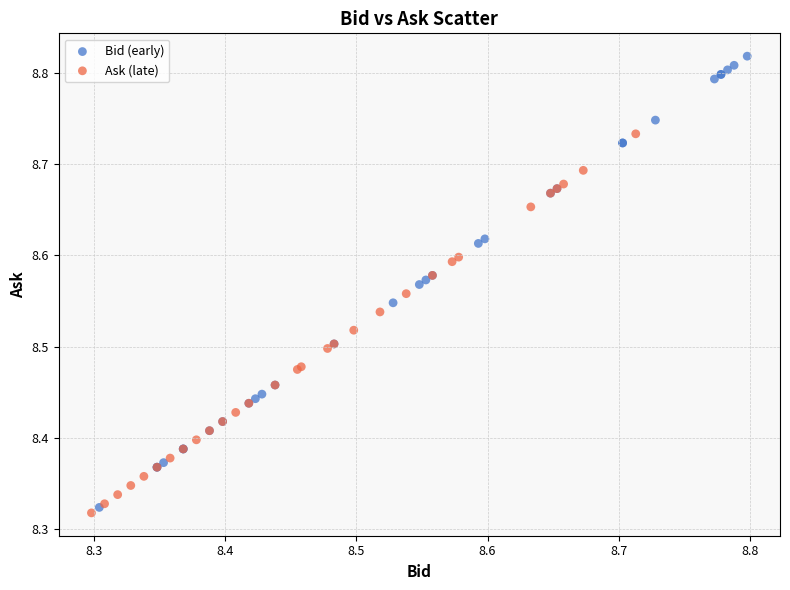

Which series has the largest Y range (max minus min)?

Bid (early)